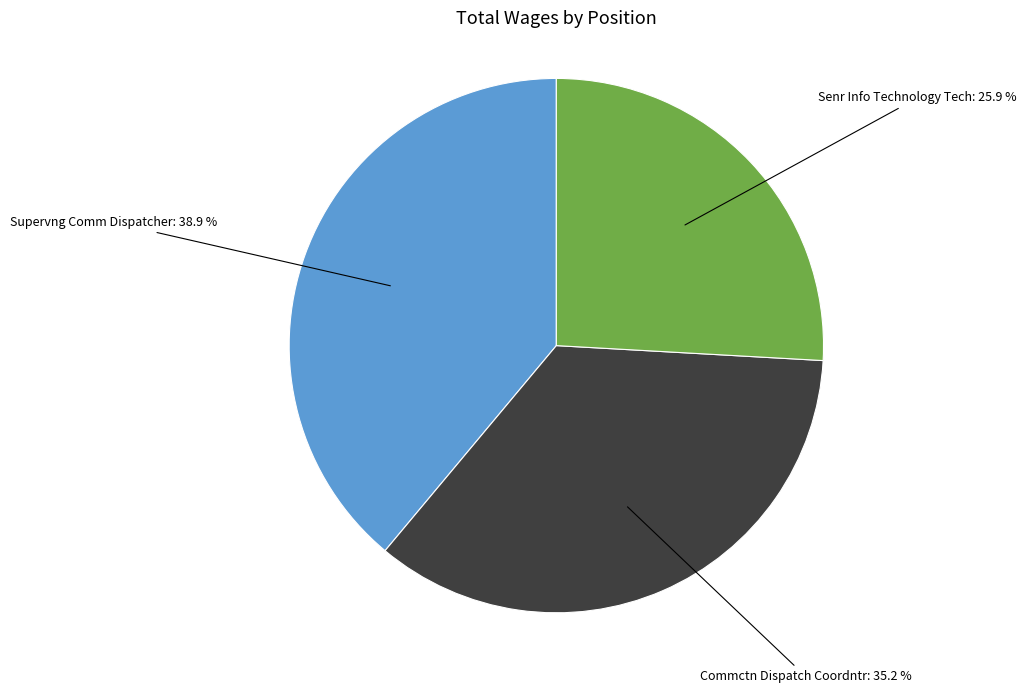

How many segments does this pie chart have?

3